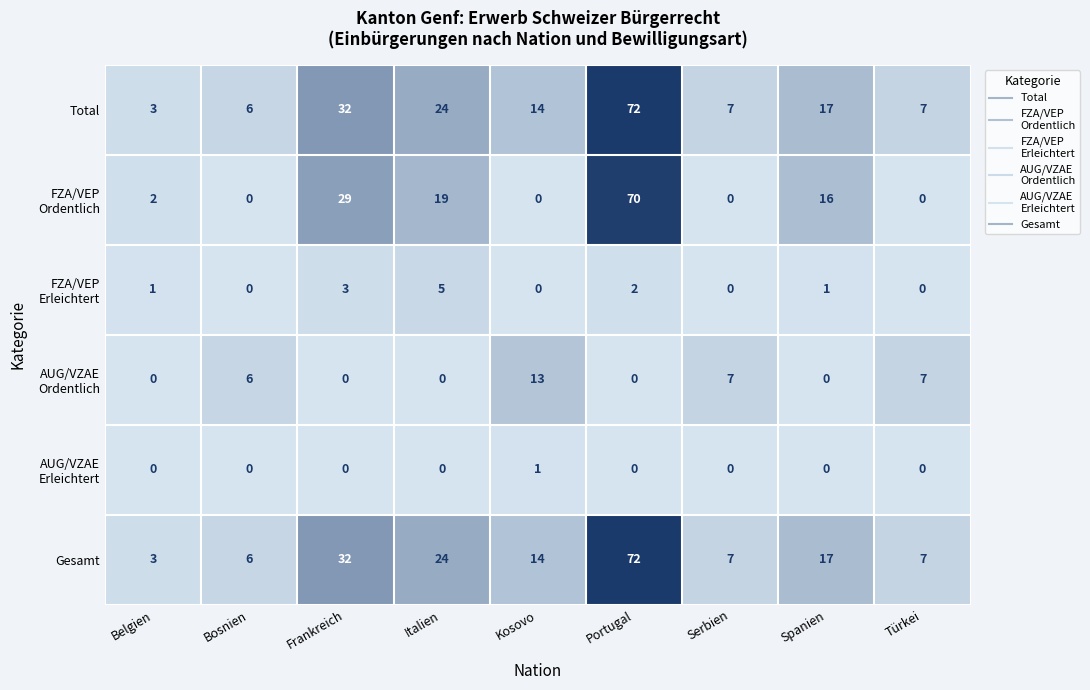

What is the spread (max minus min) of values at Kosovo?

14